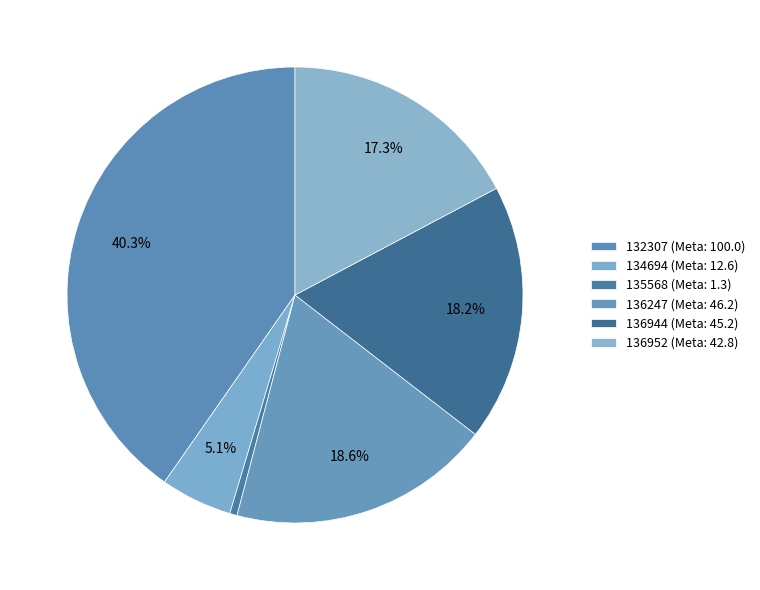

Rank the categories by value from highest to lowest.

132307, 136247, 136944, 136952, 134694, 135568